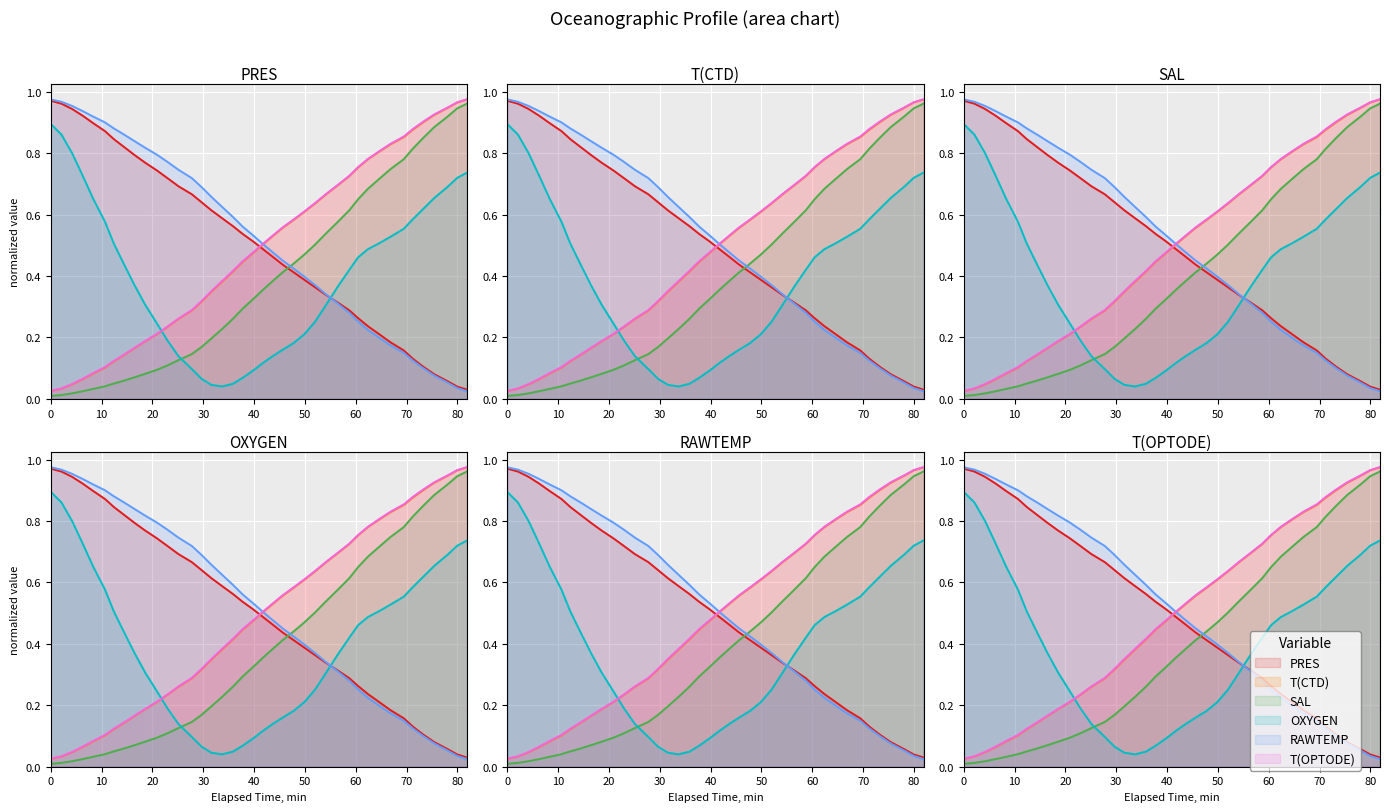

What is the maximum value for PRES?

1.0